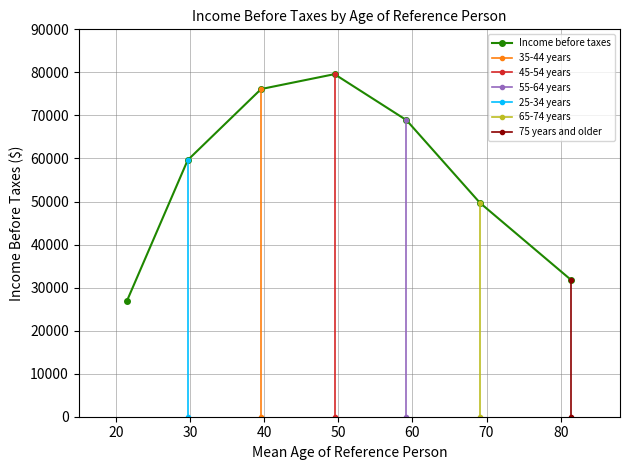

How many lines are shown in the chart?

6